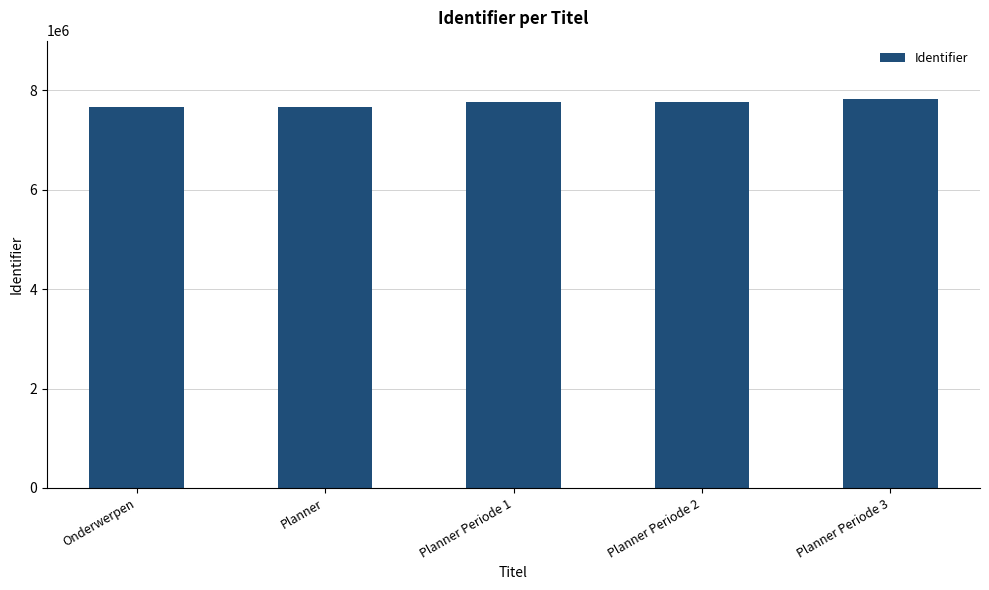

What is the ratio of the value at Onderwerpen to the value at Planner?

1.0